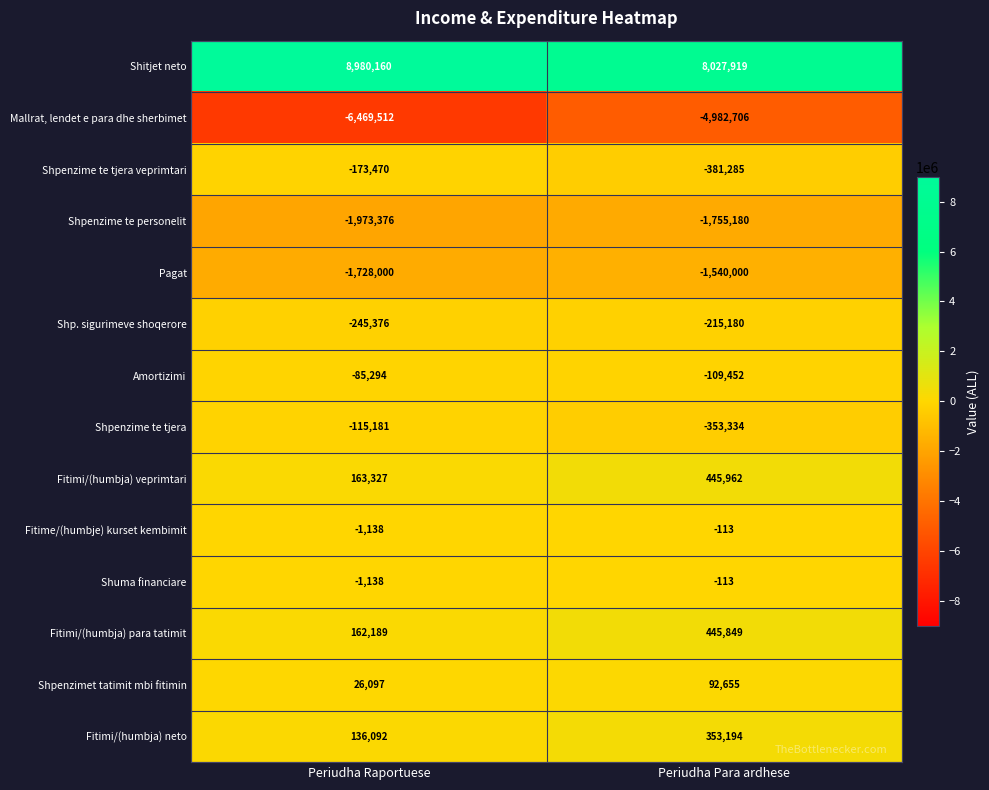

Which series has the largest range (max minus min)?

Mallrat, lendet e para dhe sherbimet